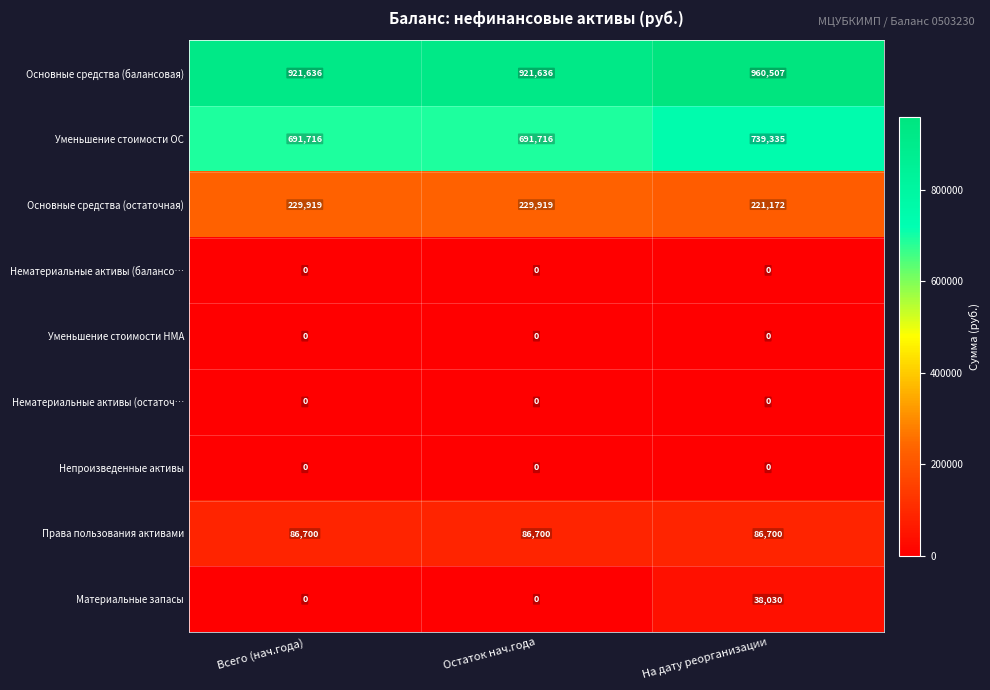

At which category is the sum across all series the highest?

На дату реорганизации